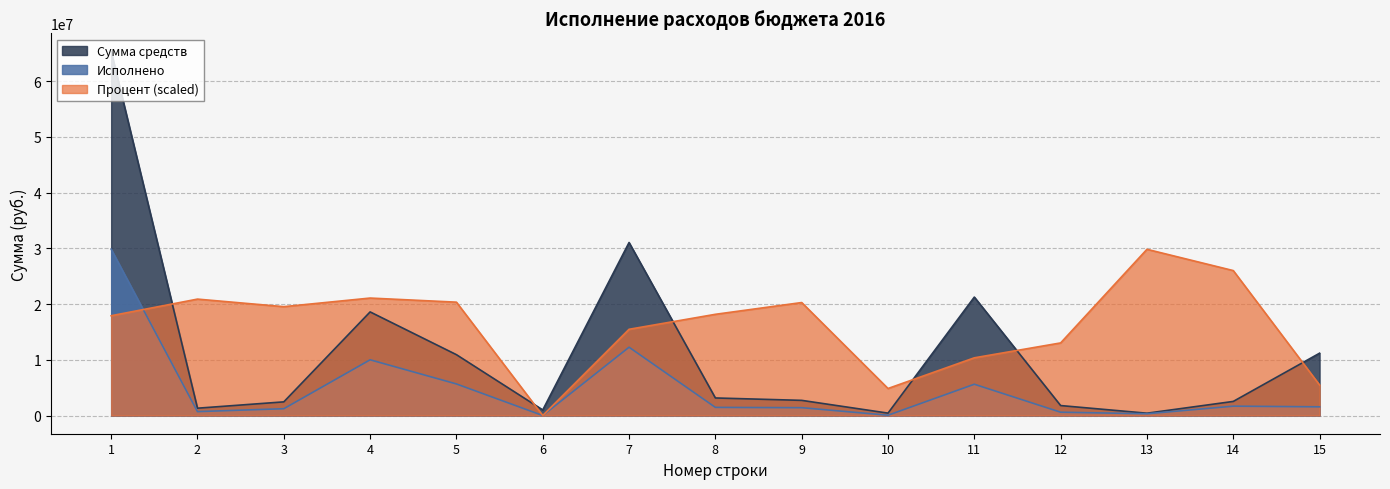

What is the difference between the maximum and second lowest values in the Исполнено series?

29793526.9